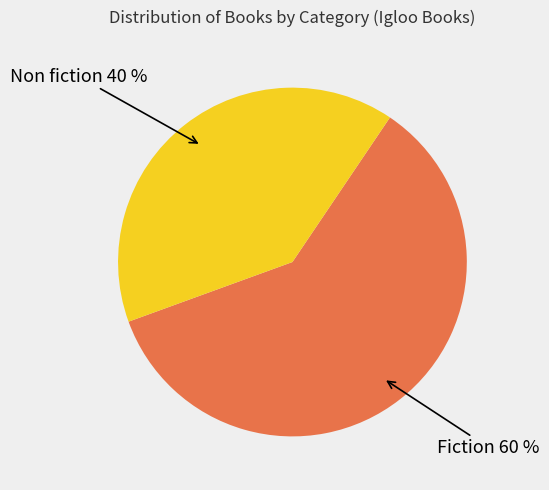

Is there a majority slice in this chart?

Yes